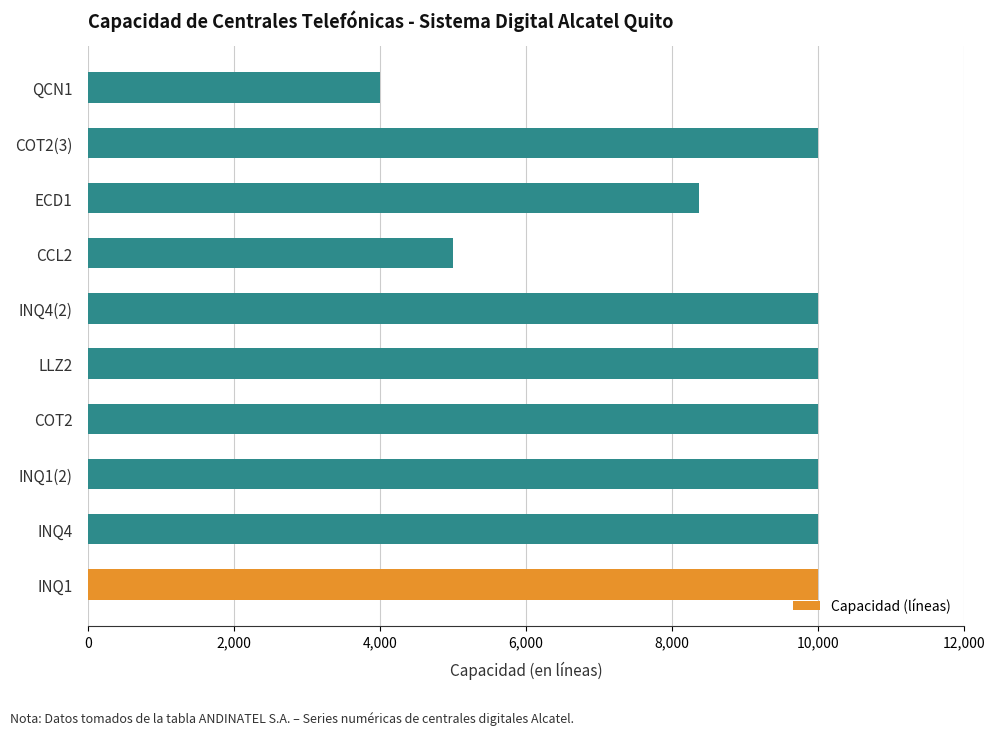

The value at COT2(3) is 10000. True or false?

True